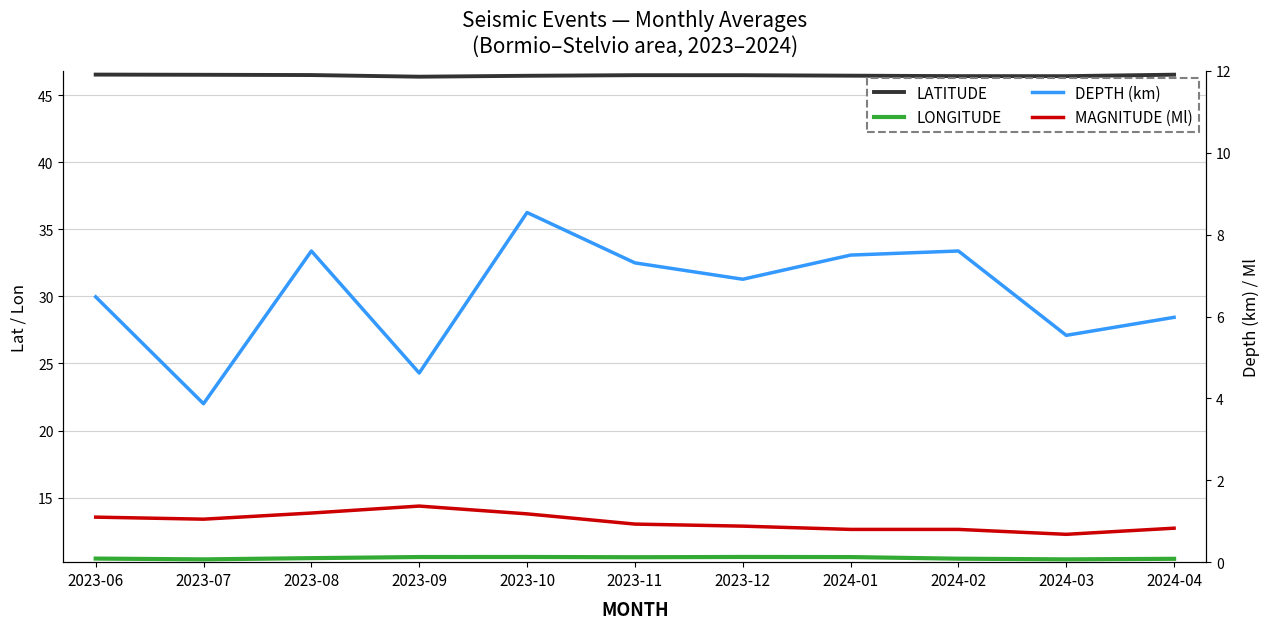

What is the value of the LONGITUDE point at the 9th from the left?

10.5